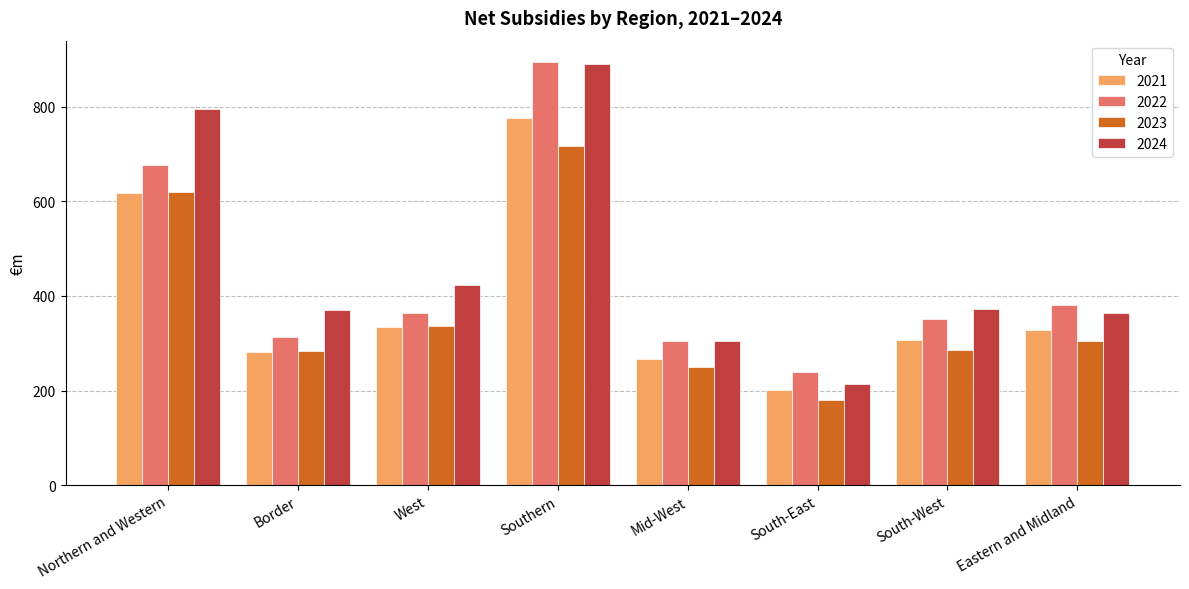

What is the total value across all series at South-East?

834.0